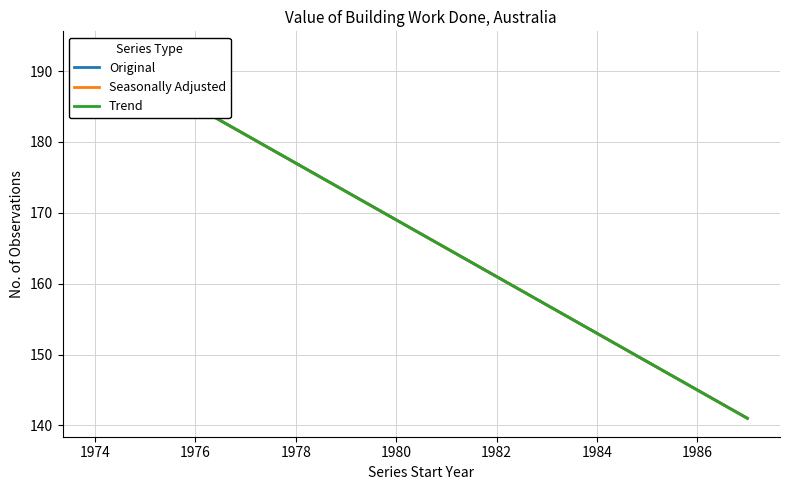

List the series in order of their peak value, lowest first.

Original, Seasonally Adjusted, Trend